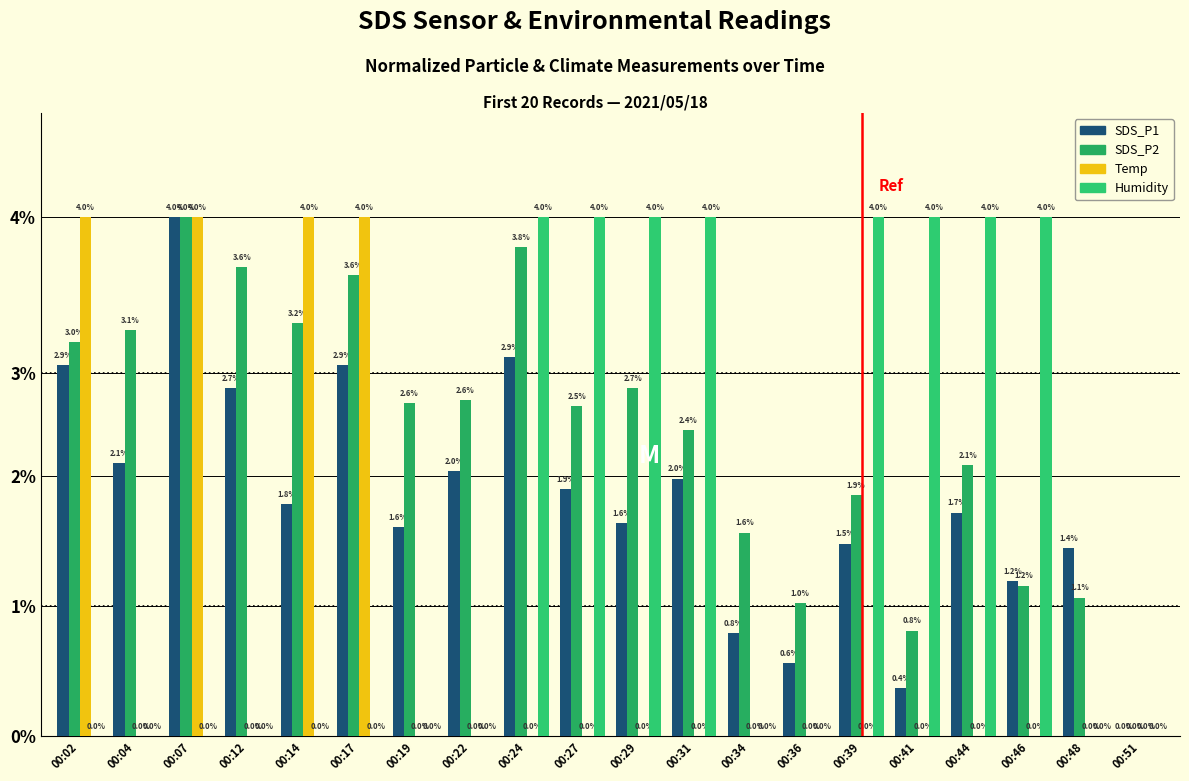

Does the chart contain stacked bars?

No